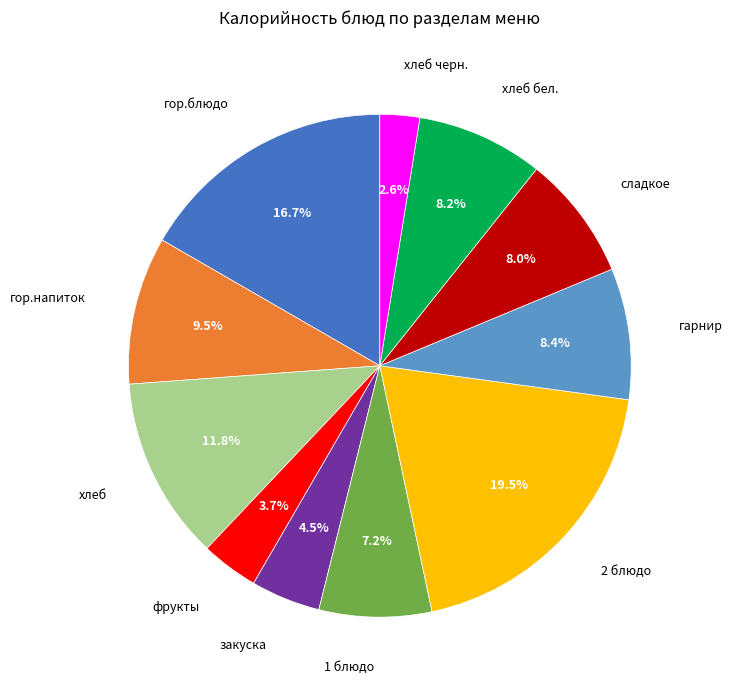

Is there a majority slice in this chart?

No